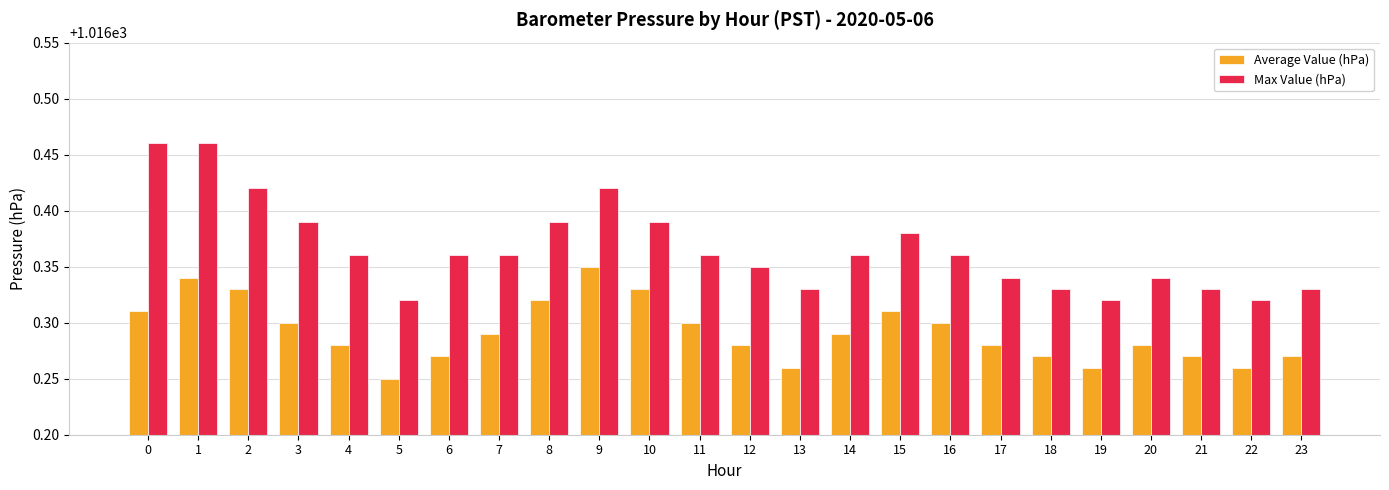

At which category is the sum across all series the highest?

1